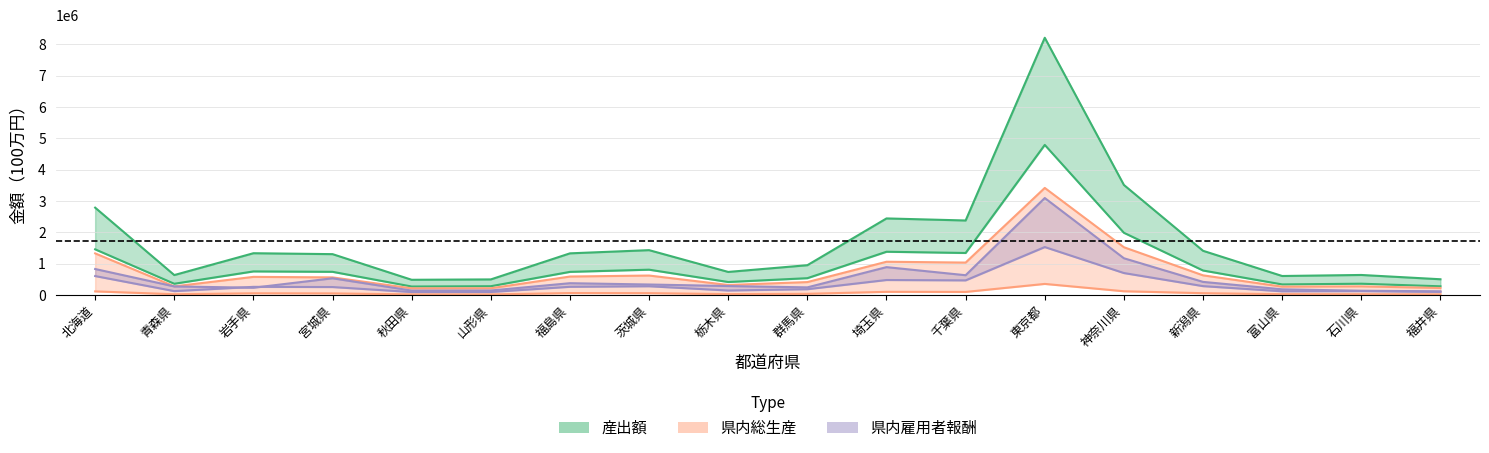

What is the difference between the maximum and minimum values in the 県内雇用者報酬 series?

2976986.0